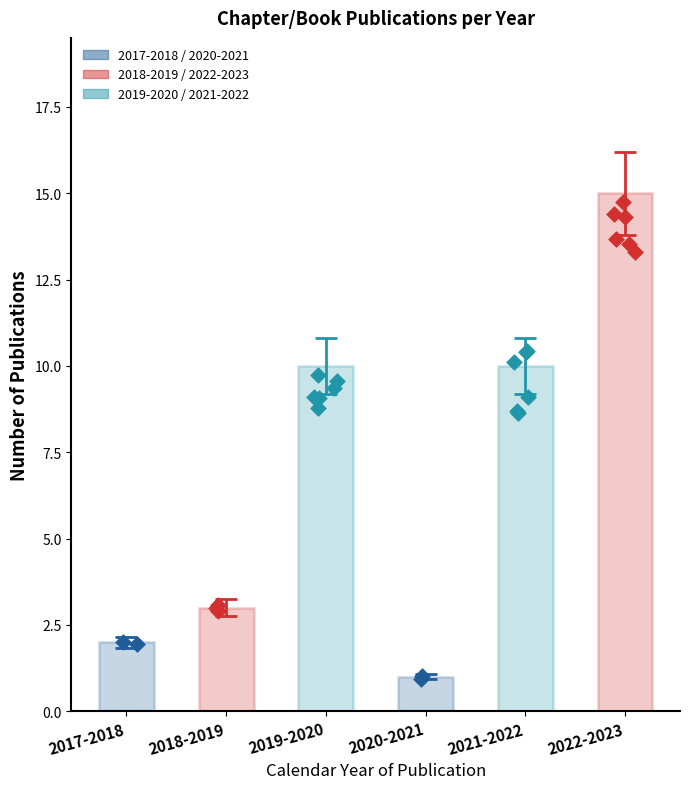

Approximately how many times larger is the value at 2022-2023 compared to 2021-2022?

1.5